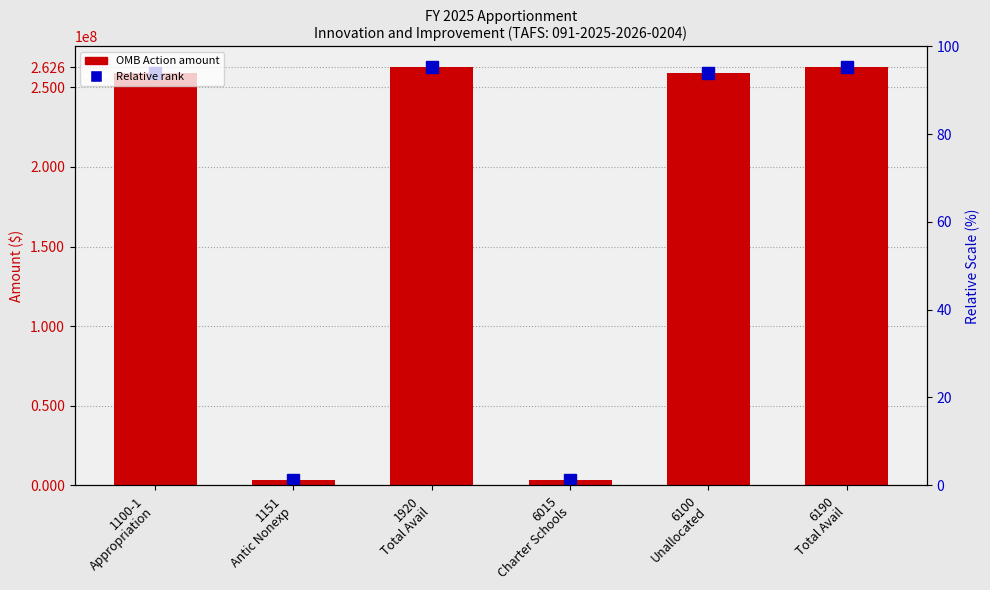

List the labels in order of value, smallest first.

1151
Antic Nonexp, 6015
Charter Schools, 1100-1
Appropriation, 6100
Unallocated, 1920
Total Avail, 6190
Total Avail